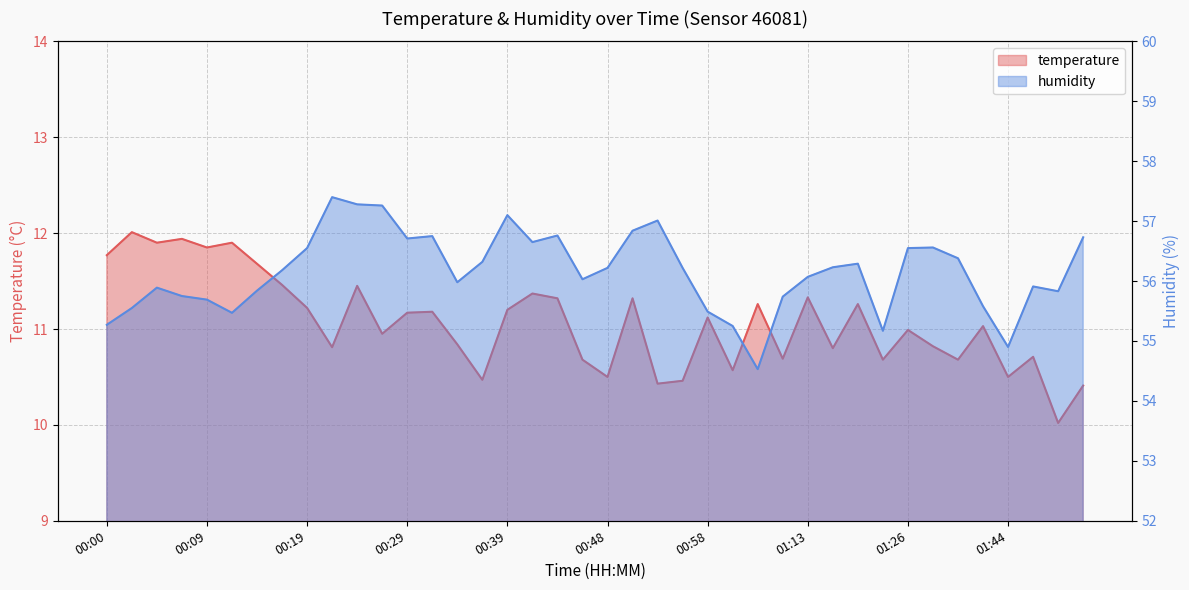

What are all the series names shown in the legend?

temperature, humidity